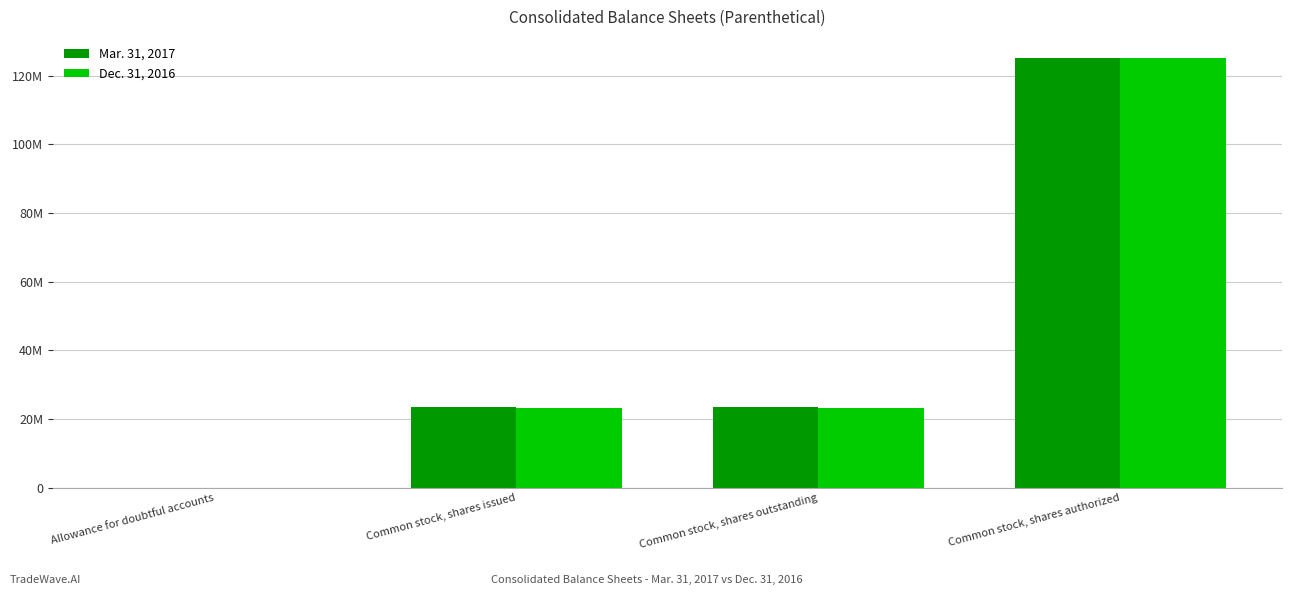

What are all the series names shown in the legend?

Mar. 31, 2017, Dec. 31, 2016